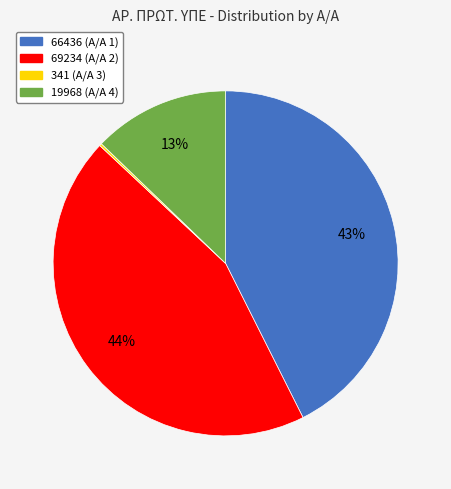

To the nearest percent, what is the difference between the largest and smallest slice percentages?

44%